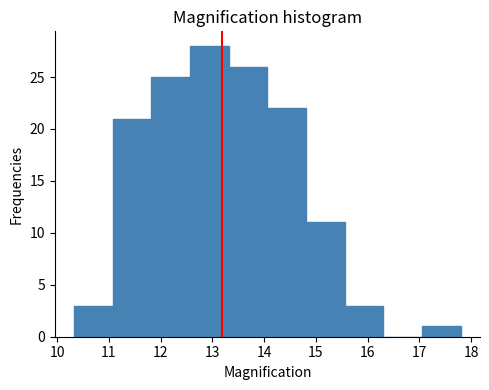

Reading left to right, transcribe this chart: for each bar, give the range it covers on the x-axis and its height. Neither the bar edges nor the heights are printed on the chart, so give them approximately, as read against the axes.

10.3 to 11.1: 3
11.1 to 11.8: 21
11.8 to 12.6: 25
12.6 to 13.3: 28
13.3 to 14.1: 26
14.1 to 14.8: 22
14.8 to 15.6: 11
15.6 to 16.3: 3
16.3 to 17.1: 0
17.1 to 17.8: 1